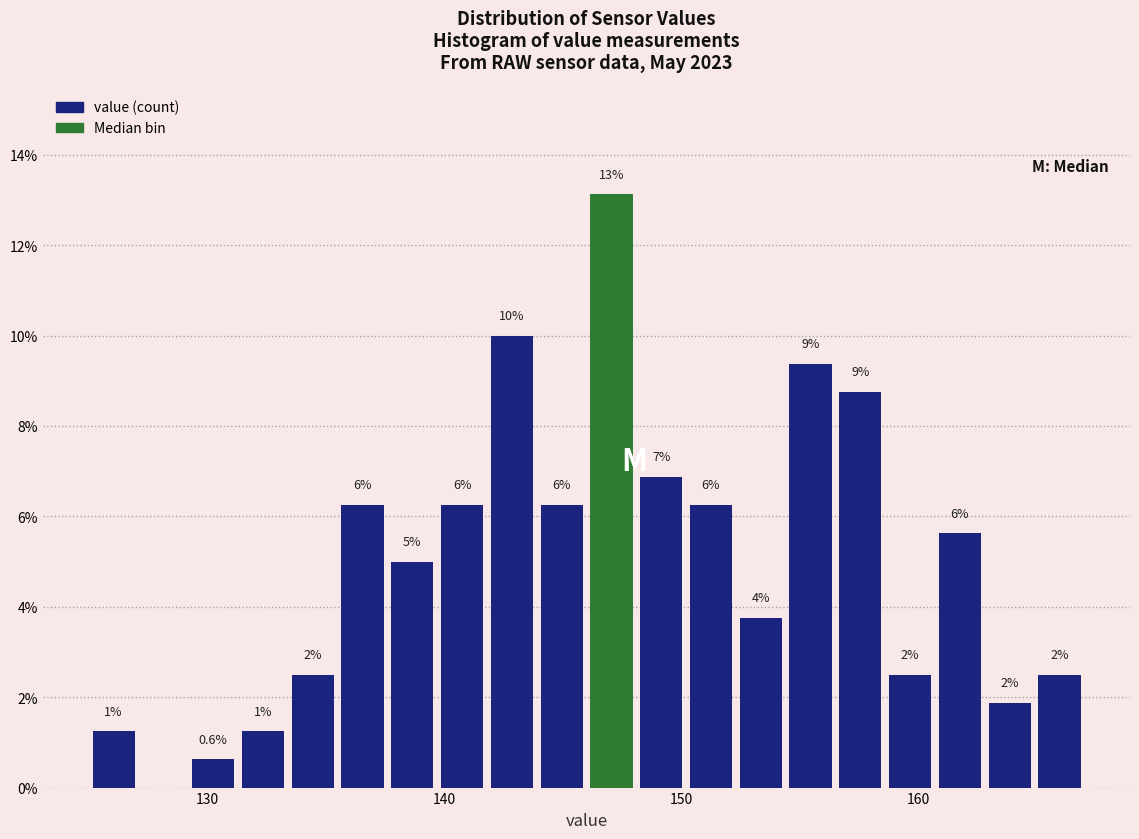

Read against the x-axis, roughly where is the centre of the tallest bar?

147